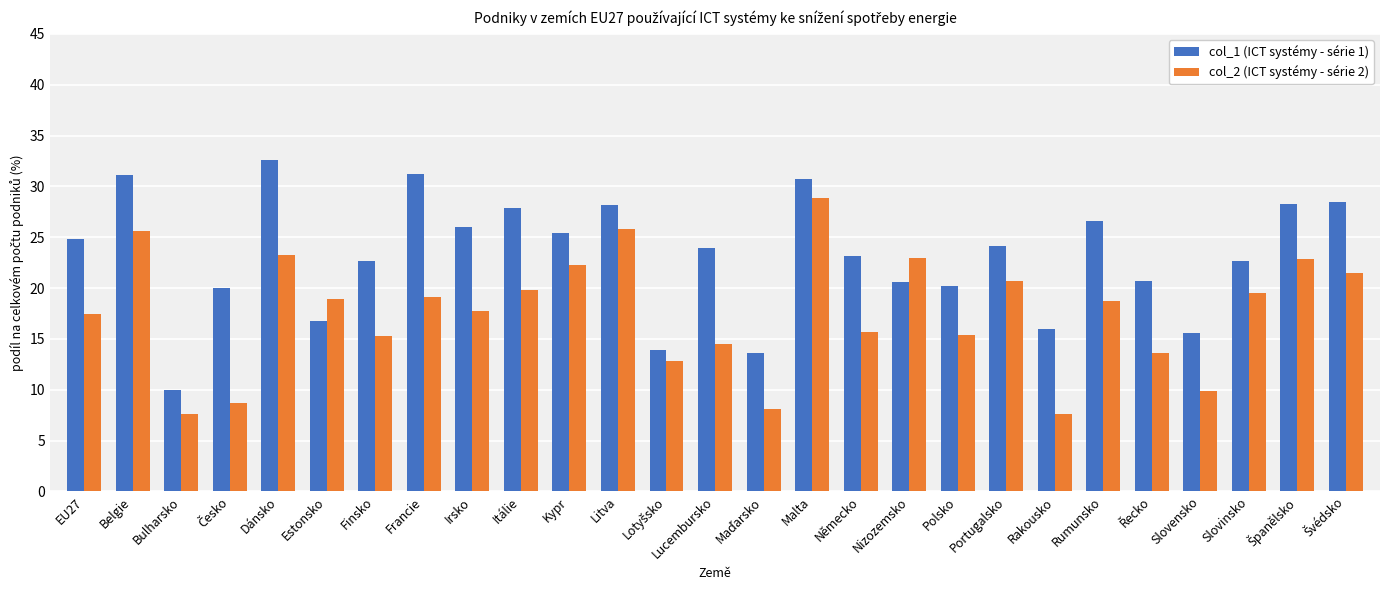

What is the sum of all col_2 (ICT systémy - série 2) values?

474.0